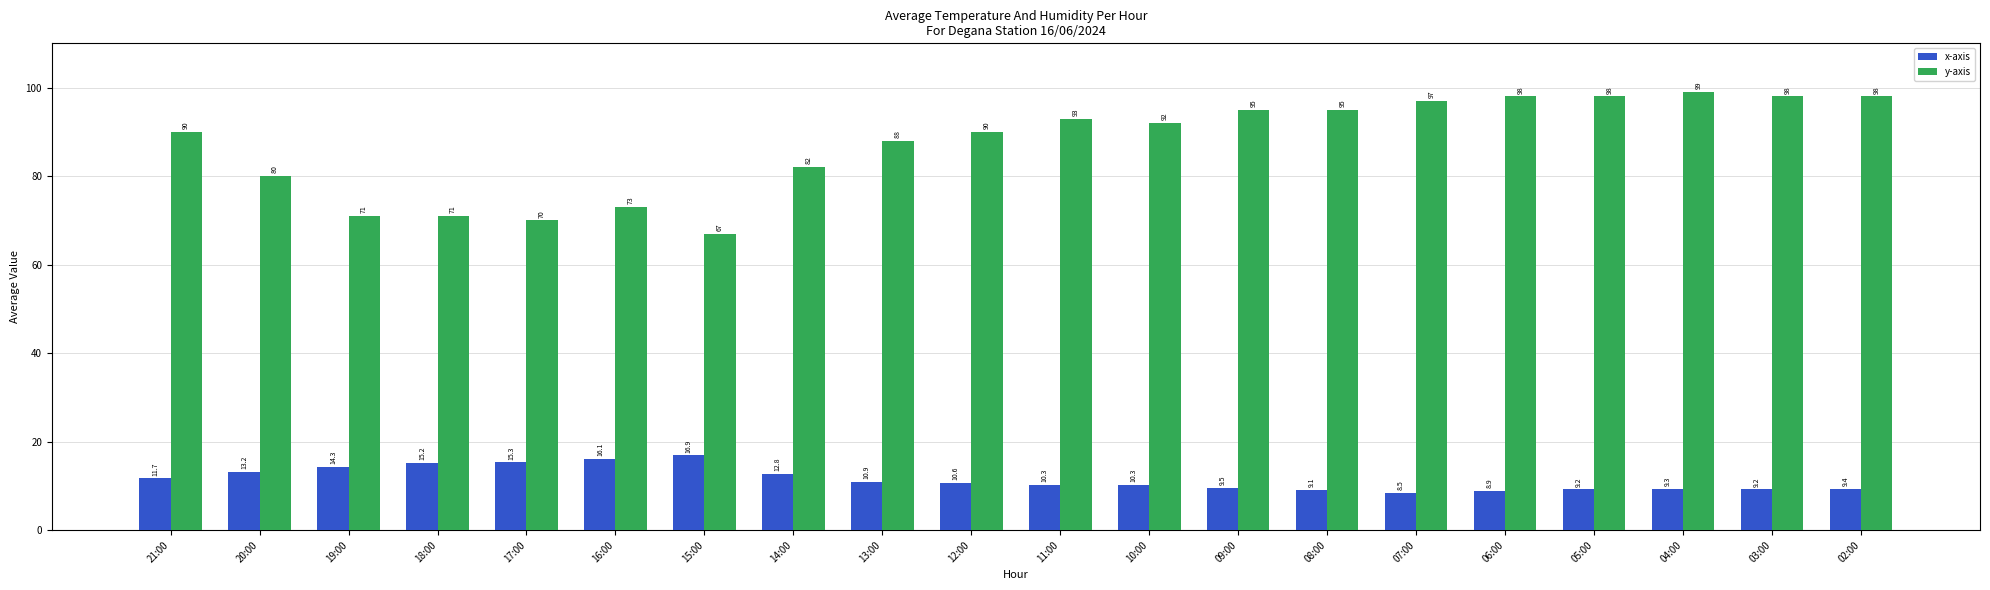

Reading left to right, extract all data points from this chart.

x-axis: 11.7	13.2	14.3	15.2	15.3	16.1	16.9	12.8	10.9	10.6	10.3	10.3	9.5	9.1	8.5	8.9	9.2	9.3	9.2	9.4
y-axis: 90.0	80.0	71.0	71.0	70.0	73.0	67.0	82.0	88.0	90.0	93.0	92.0	95.0	95.0	97.0	98.0	98.0	99.0	98.0	98.0